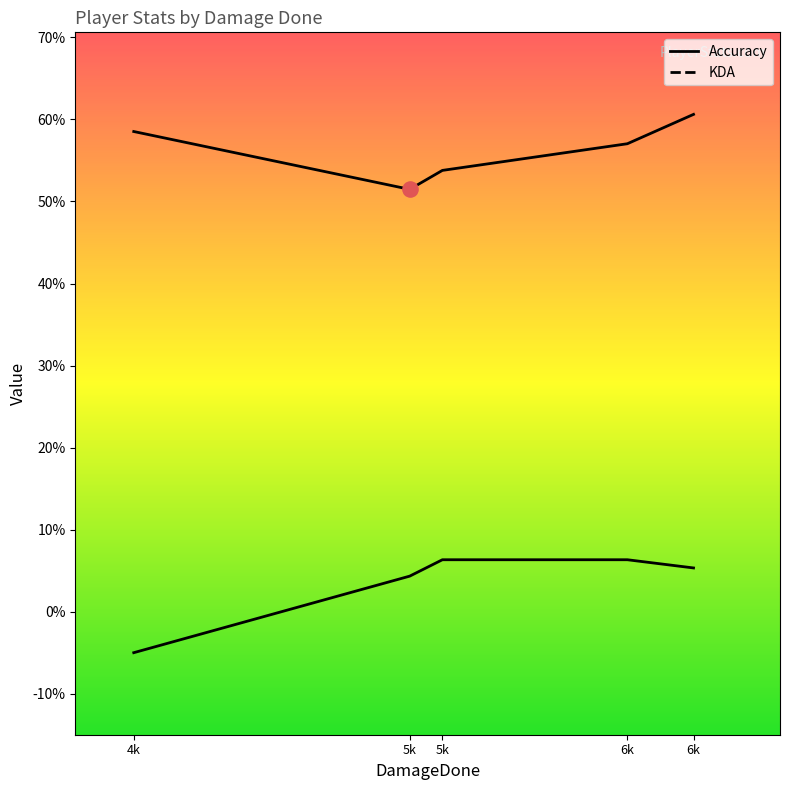

Is the value of KDA at SnakeBiteFPS greater than the value of Accuracy at RoyaI 2?

No